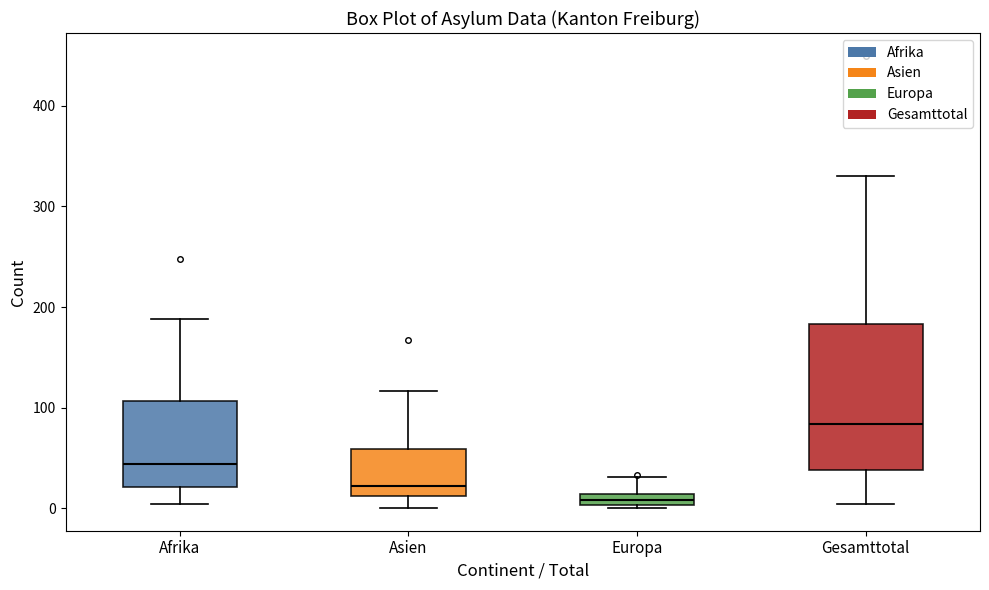

Where does the median line of the box for Gesamttotal sit on the y-axis? The values are not printed on the chart, so give them approximately, as read against the axis.

80